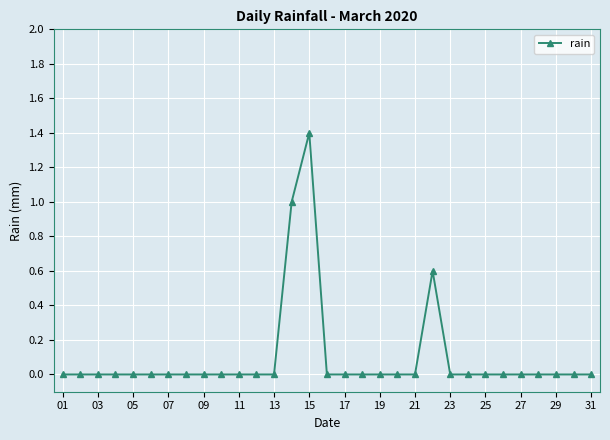

What is the difference between the maximum and minimum values?

1.4